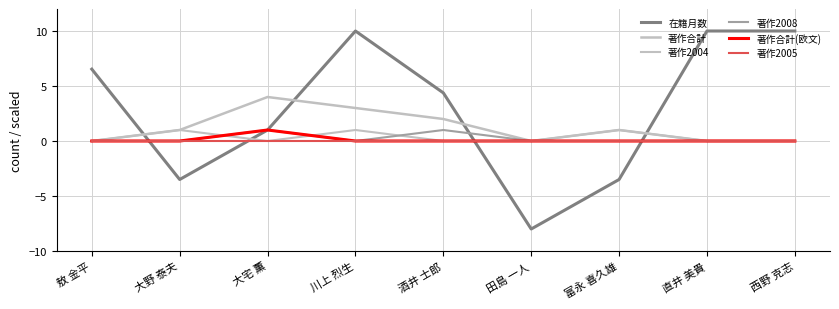

True or false: 著作合計 and 在籍月数 intersect in this chart.

True